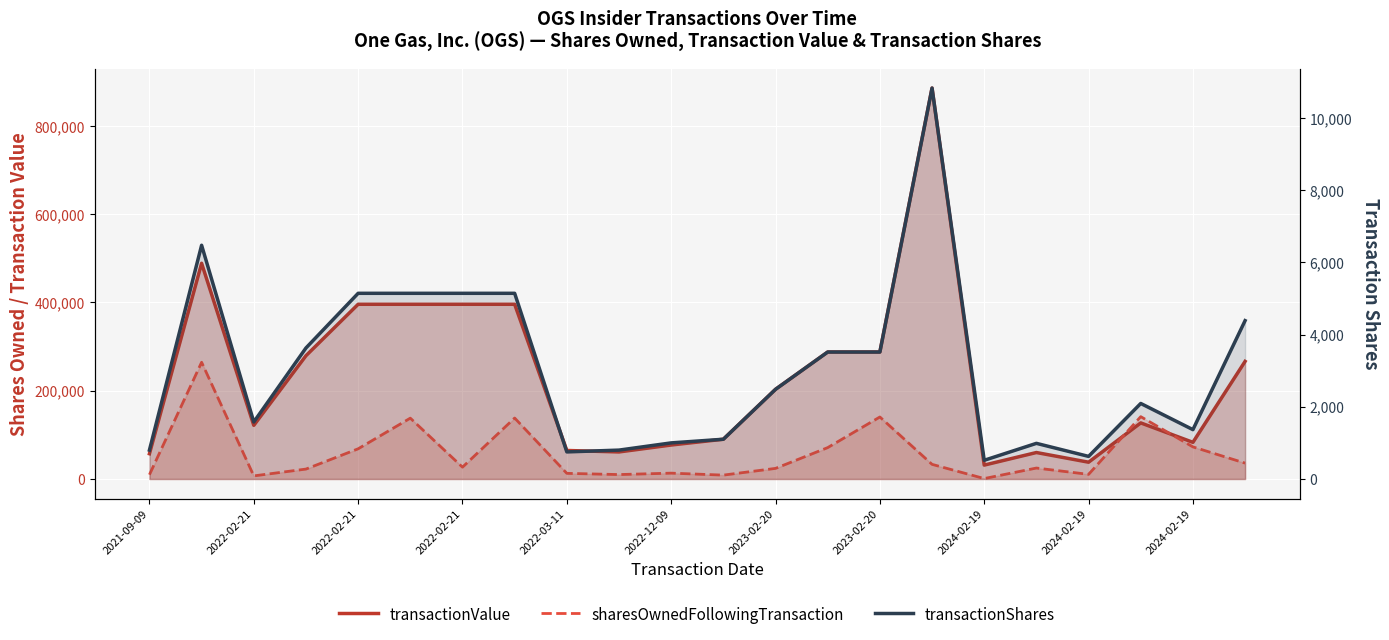

What is the average value of the transactionValue series?

231495